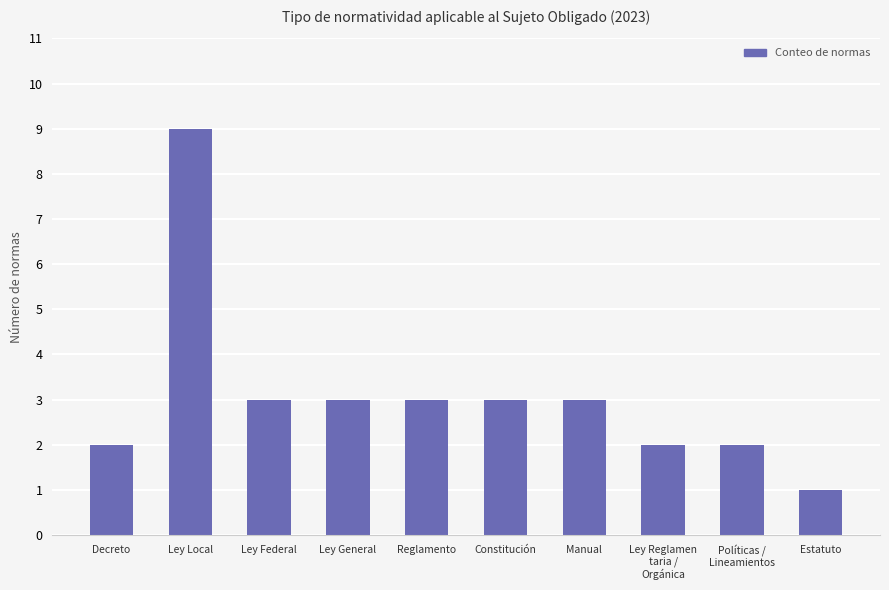

What is the difference between the maximum and second lowest values?

7